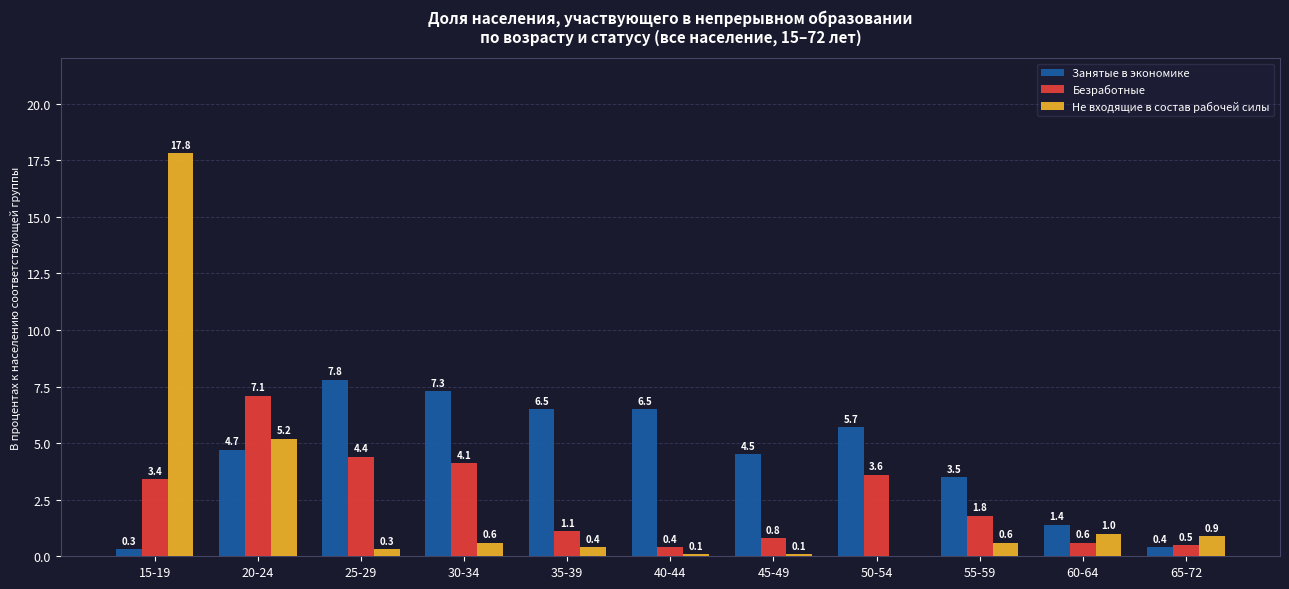

Reading right to left, transcribe all the data shown in this chart.

Занятые в экономике: 65-72=0.4	60-64=1.4	55-59=3.5	50-54=5.7	45-49=4.5	40-44=6.5	35-39=6.5	30-34=7.3	25-29=7.8	20-24=4.7	15-19=0.3
Безработные: 65-72=0.5	60-64=0.6	55-59=1.8	50-54=3.6	45-49=0.8	40-44=0.4	35-39=1.1	30-34=4.1	25-29=4.4	20-24=7.1	15-19=3.4
Не входящие в состав рабочей силы: 65-72=0.9	60-64=1.0	55-59=0.6	50-54=0.0	45-49=0.1	40-44=0.1	35-39=0.4	30-34=0.6	25-29=0.3	20-24=5.2	15-19=17.8